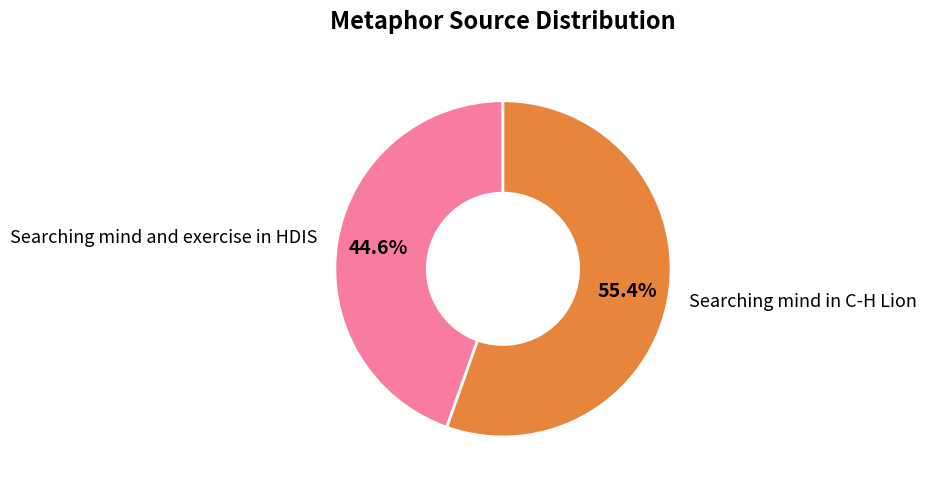

Rank the categories by value from highest to lowest.

Searching mind in C-H Lion, Searching mind and exercise in HDIS